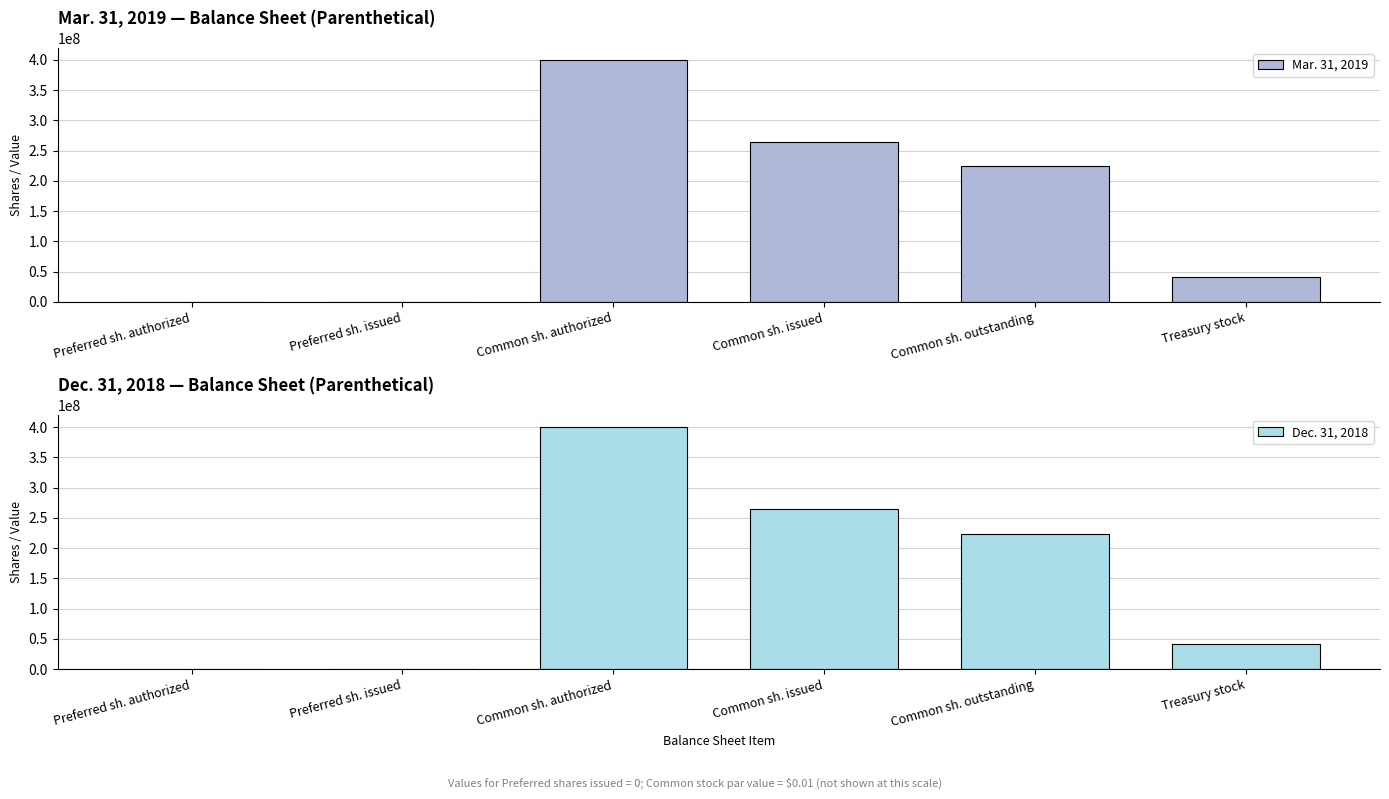

Between Preferred sh. authorized and Common sh. authorized, which is larger?

Common sh. authorized